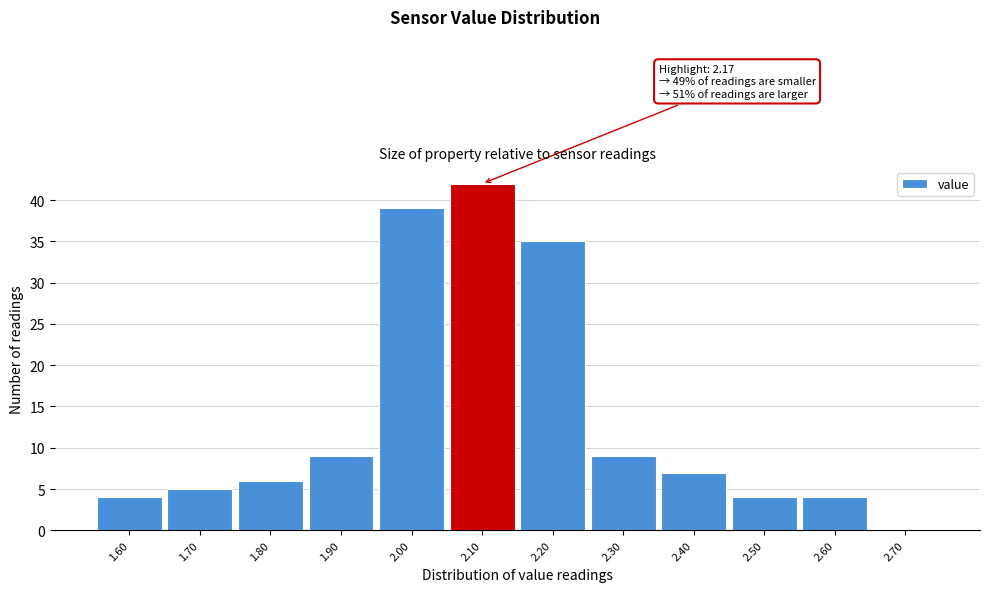

Reading left to right, what are all the values shown in this chart?

1.60=4	1.70=5	1.80=6	1.90=9	2.00=39	2.10=42	2.20=35	2.30=9	2.40=7	2.50=4	2.60=4	2.70=0